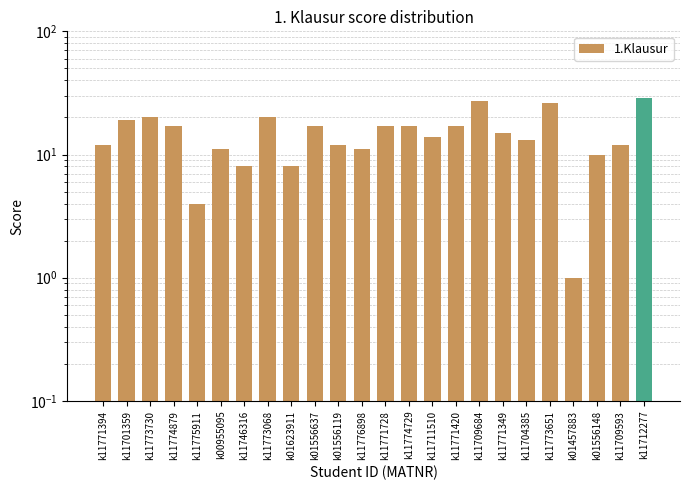

Where is the data nearest to the value 15?

k11771349